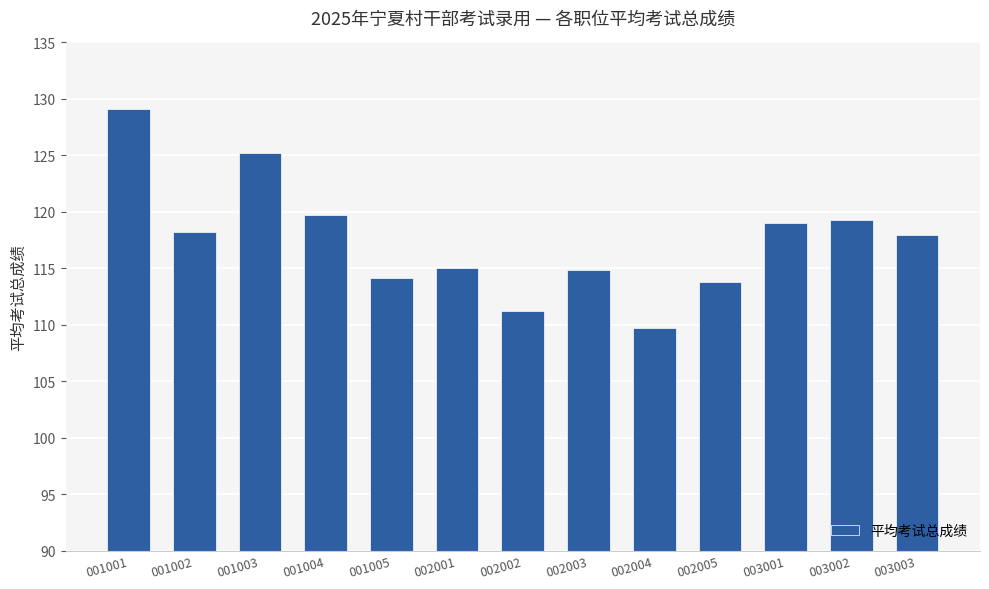

Which category has the highest value across all series?

001001